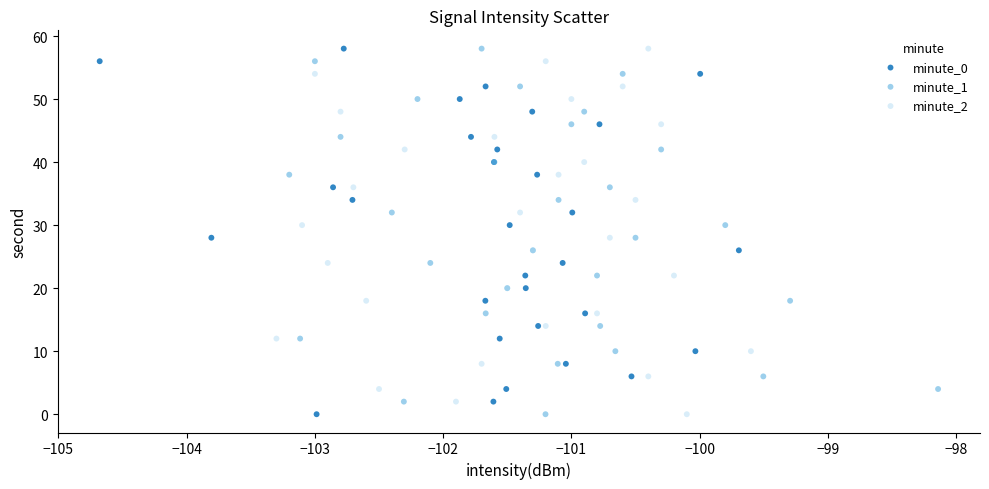

What are all the series names shown in the legend?

minute_0, minute_1, minute_2